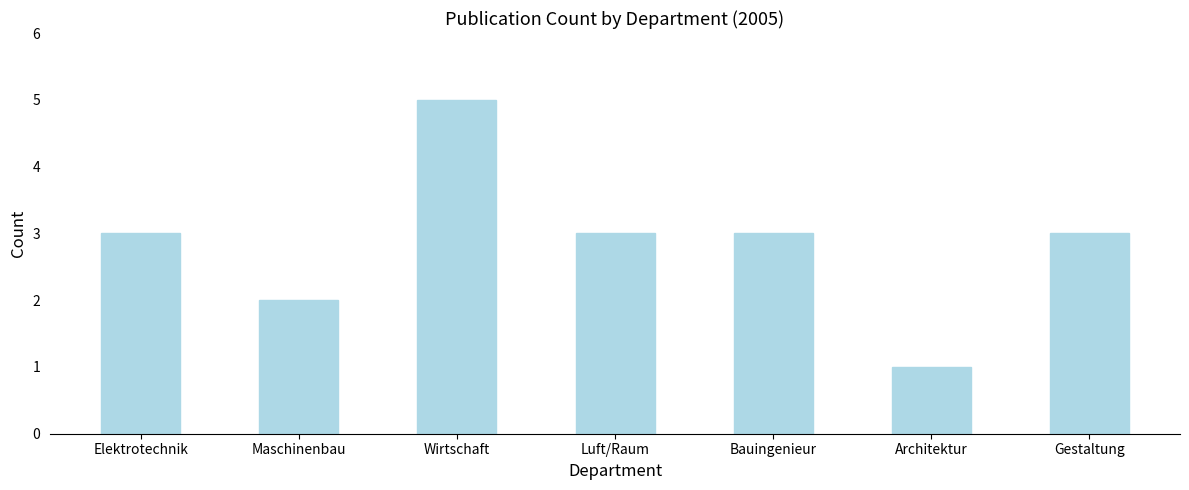

Reading left to right, extract all data points from this chart.

3	2	5	3	3	1	3